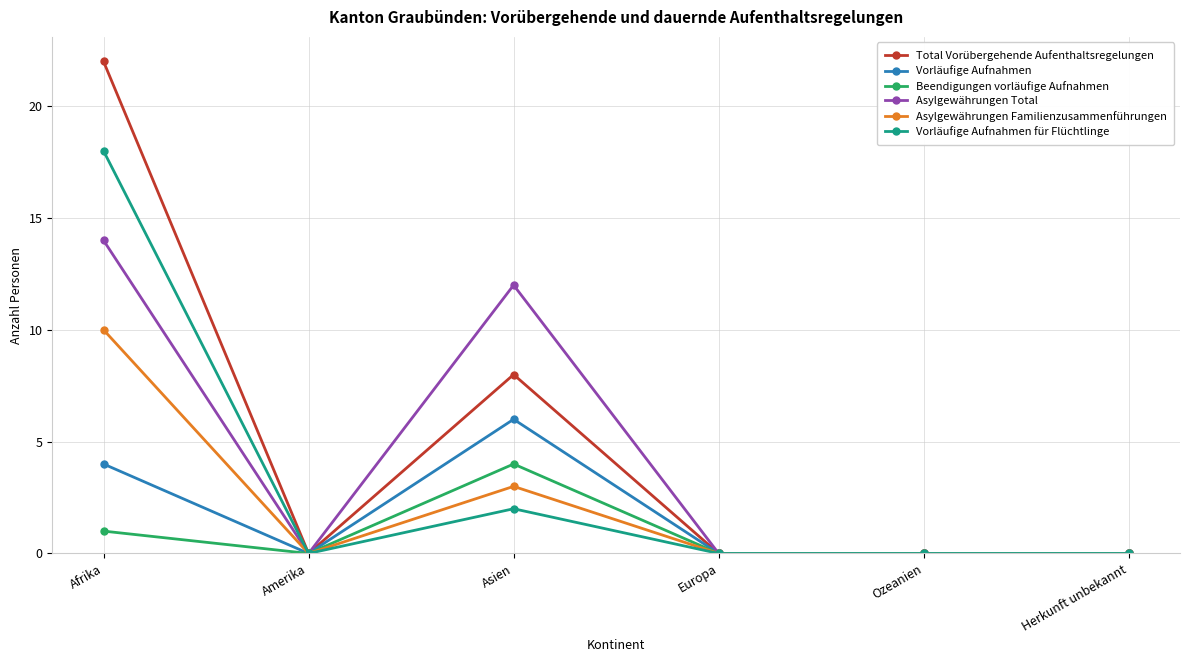

Reading left to right, extract all data points from this chart.

Total Vorübergehende Aufenthaltsregelungen: 22	0	8	0	0	0
Vorläufige Aufnahmen: 4	0	6	0	0	0
Beendigungen vorläufige Aufnahmen: 1	0	4	0	0	0
Asylgewährungen Total: 14	0	12	0	0	0
Asylgewährungen Familienzusammenführungen: 10	0	3	0	0	0
Vorläufige Aufnahmen für Flüchtlinge: 18	0	2	0	0	0